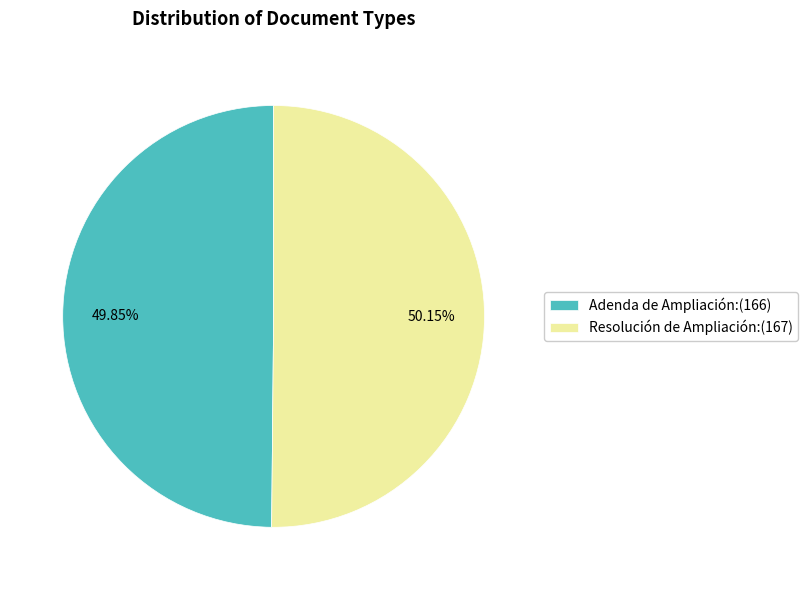

Is there any slice that represents more than half of the pie?

Yes